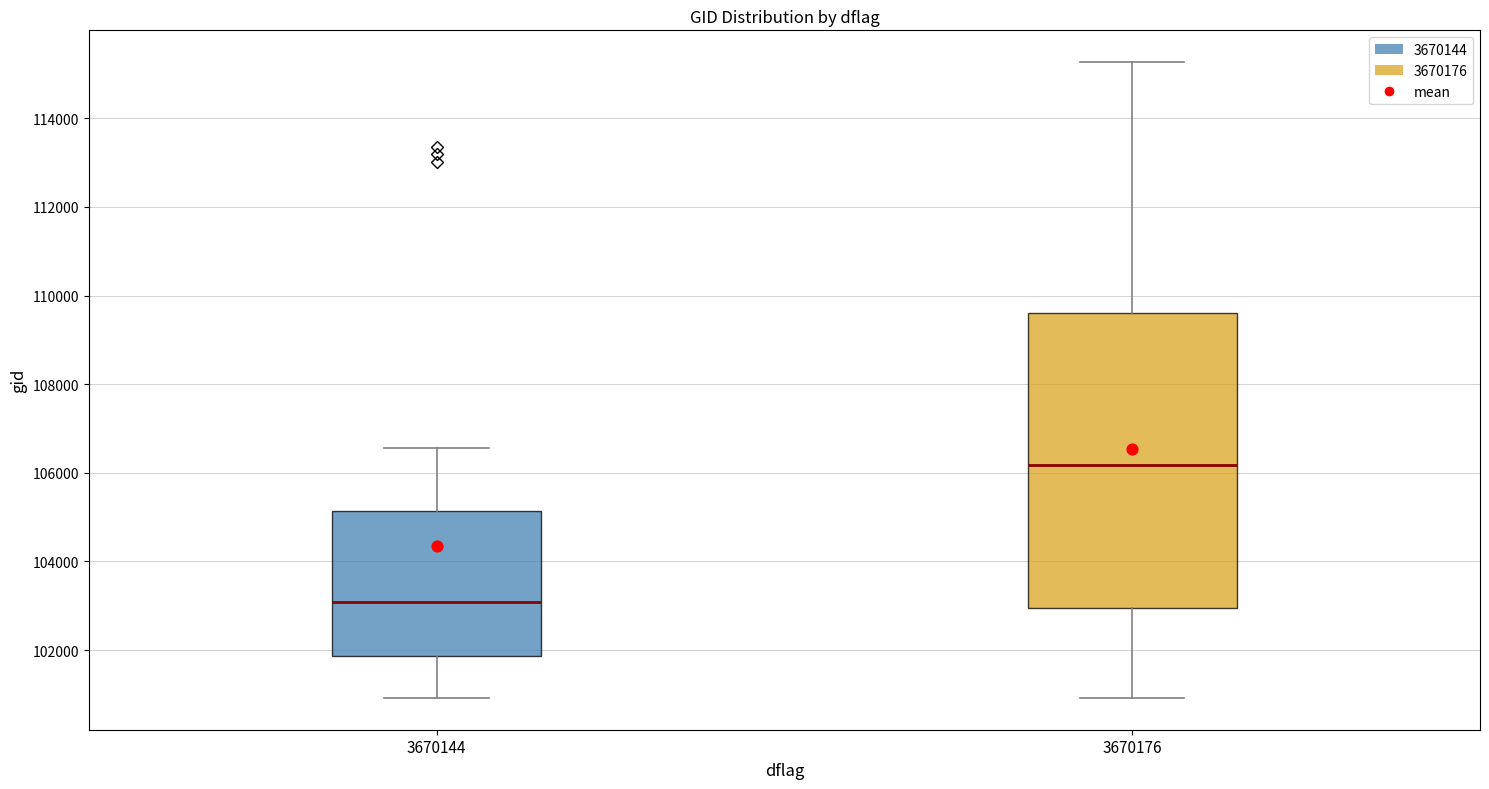

Where does the median line of the box at x = 3670176 sit on the y-axis? The values are not printed on the chart, so give them approximately, as read against the axis.

106200